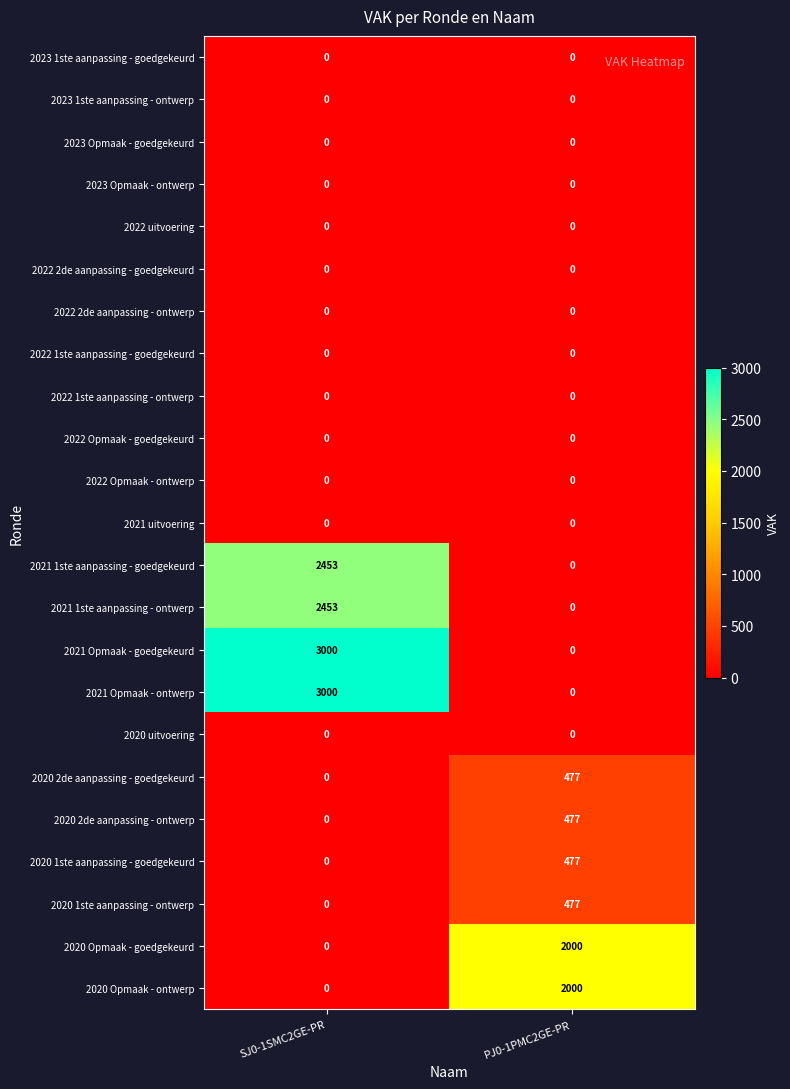

At how many categories does at least one series exceed 991?

2